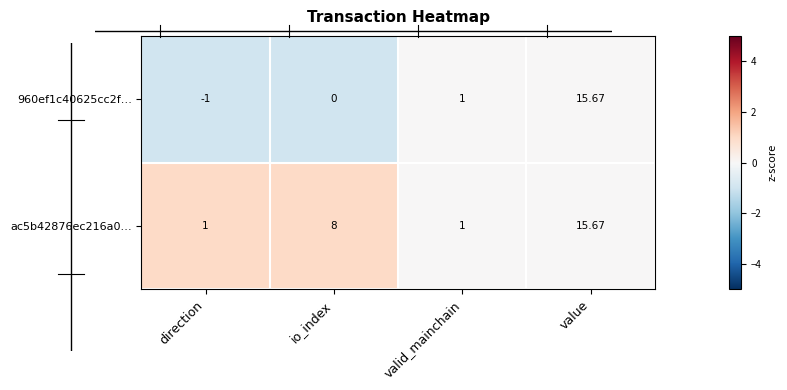

How many distinct data groups are displayed?

2